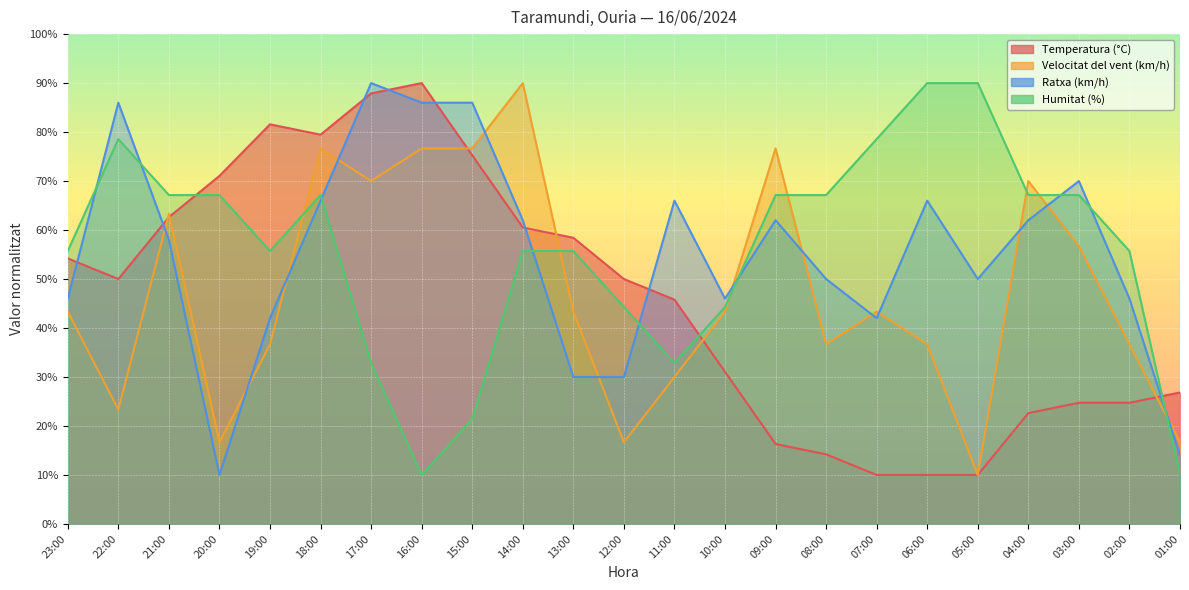

How many categories are shown in the chart?

23